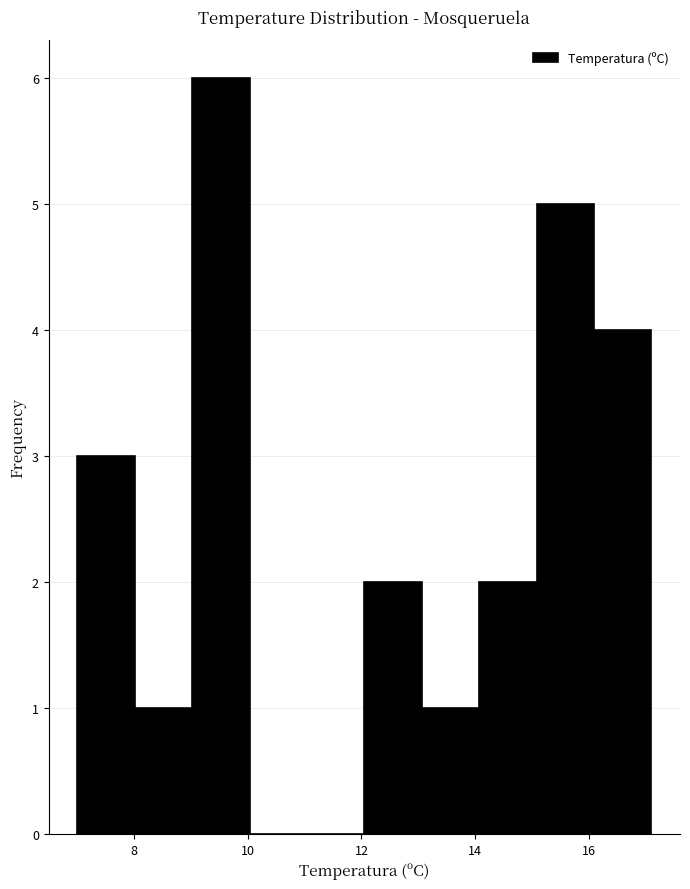

Reading left to right, transcribe this chart: for each bar, give the range it covers on the x-axis and its height. Neither the bar edges nor the heights are printed on the chart, so give them approximately, as read against the axes.

7.0 to 8.0: 3
8.0 to 9.0: 1
9.0 to 10.0: 6
10.0 to 11.0: 0
11.0 to 12.0: 0
12.0 to 13.0: 2
13.0 to 14.0: 1
14.0 to 15.0: 2
15.0 to 16.0: 5
16.0 to 17.2: 4